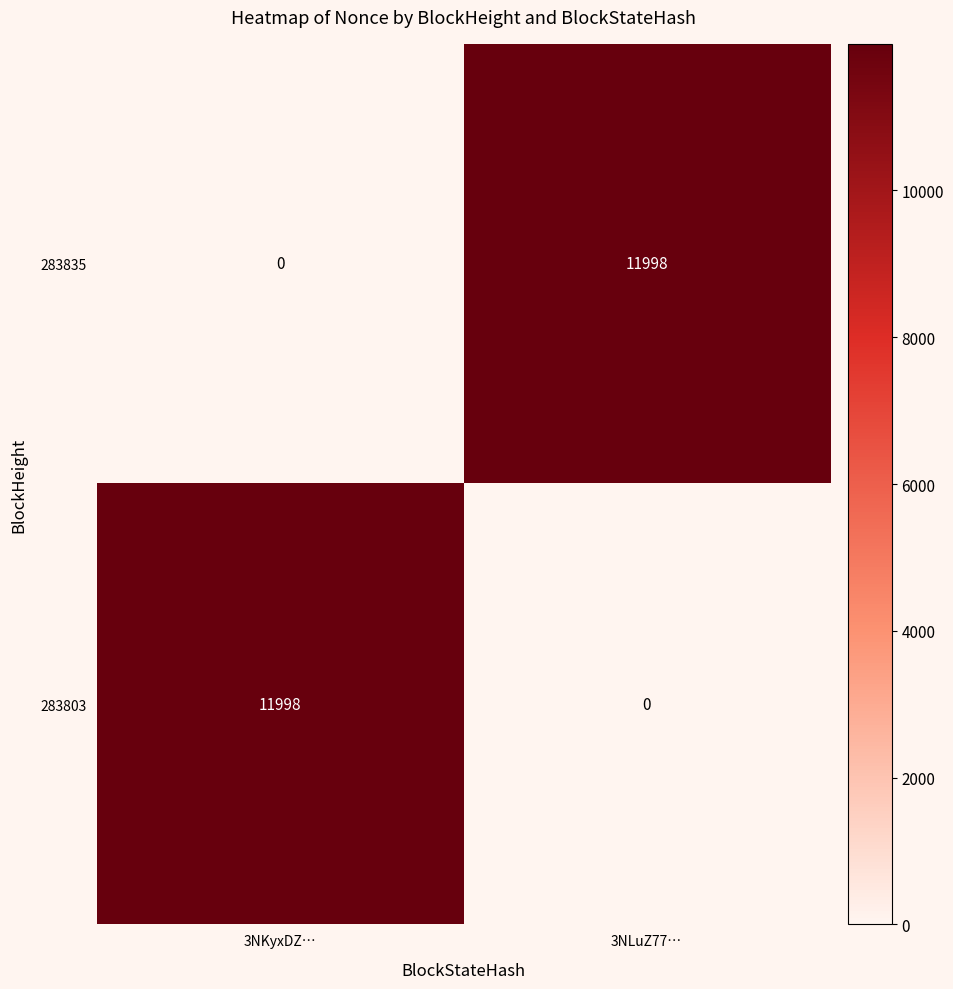

Reading left to right, transcribe all the data shown in this chart.

283835: 0	11998
283803: 11998	0